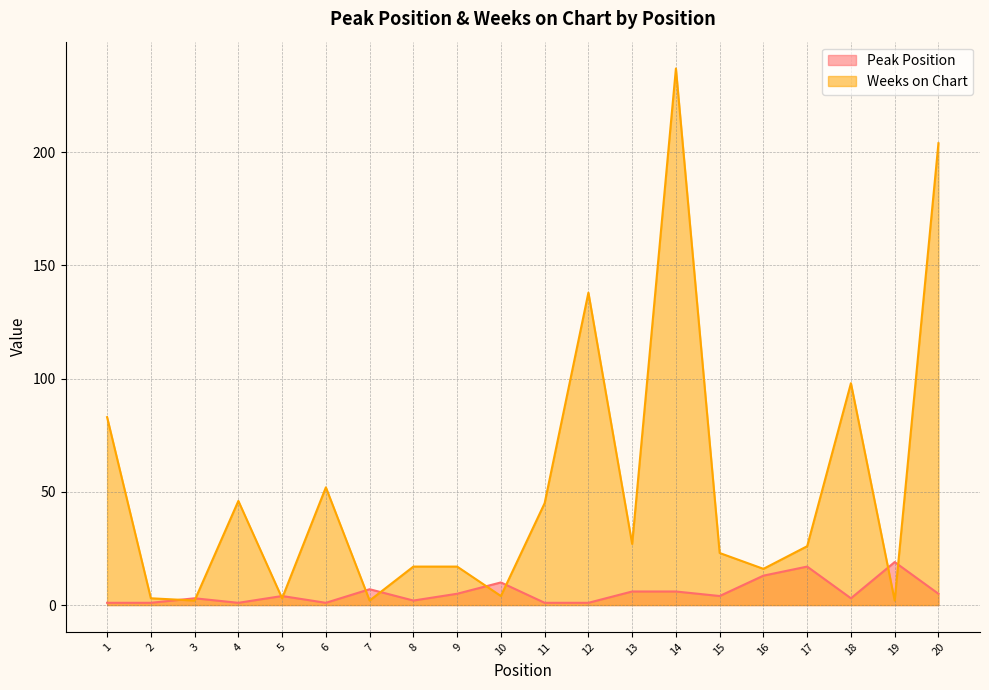

At which label does Weeks on Chart reach its minimum?

3